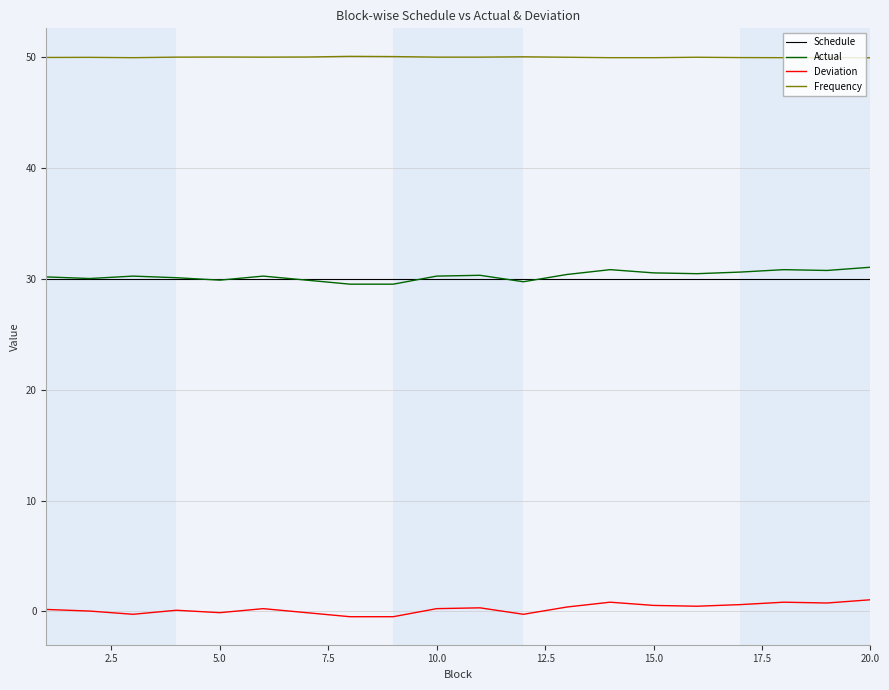

How many series are shown in this chart?

4